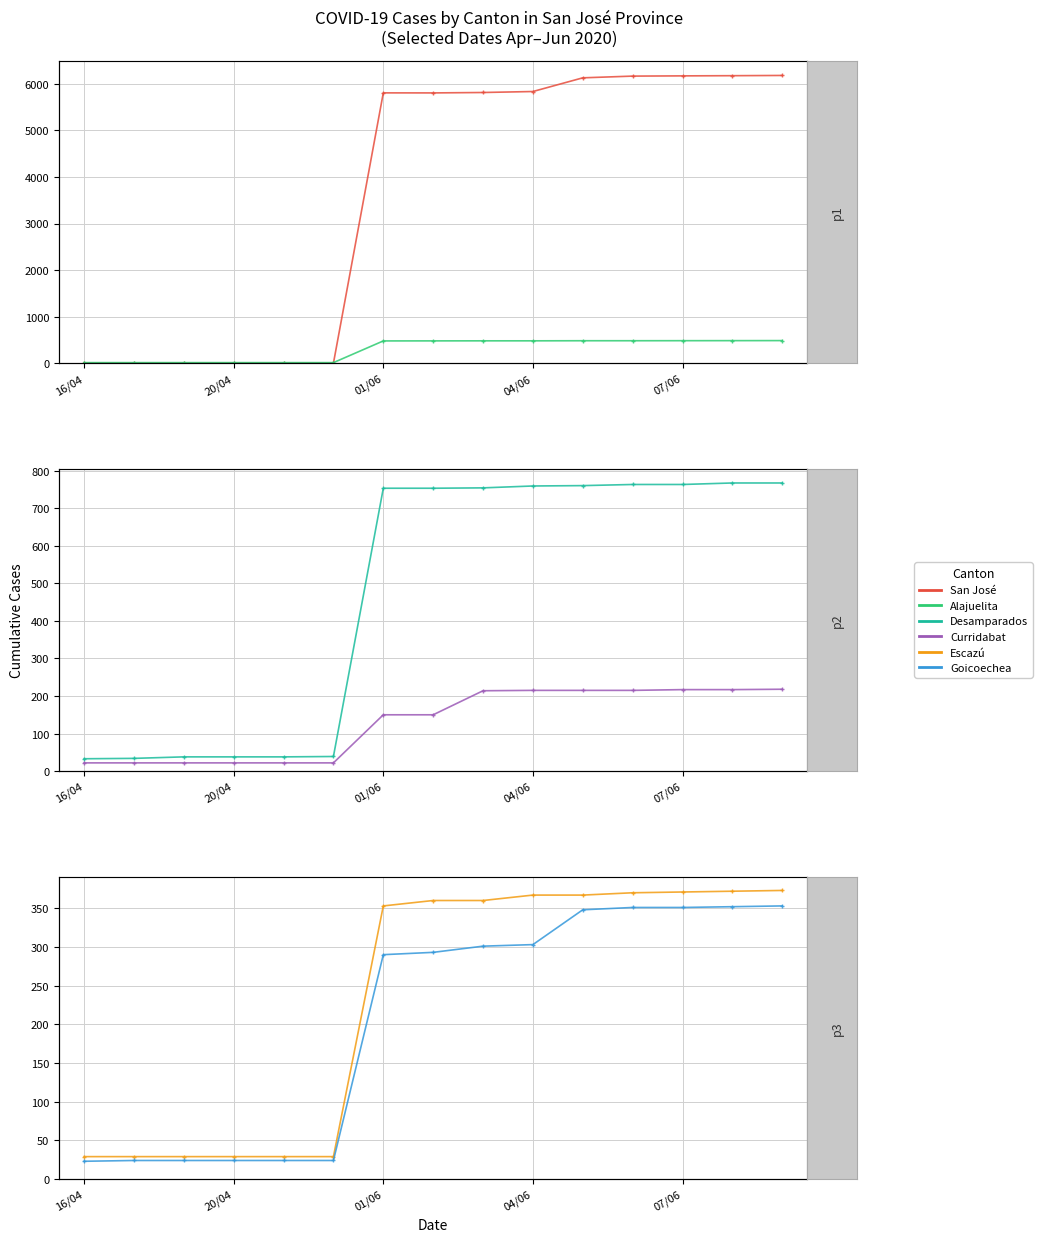

What is the value of the San José point at the 9th from the left?

5814